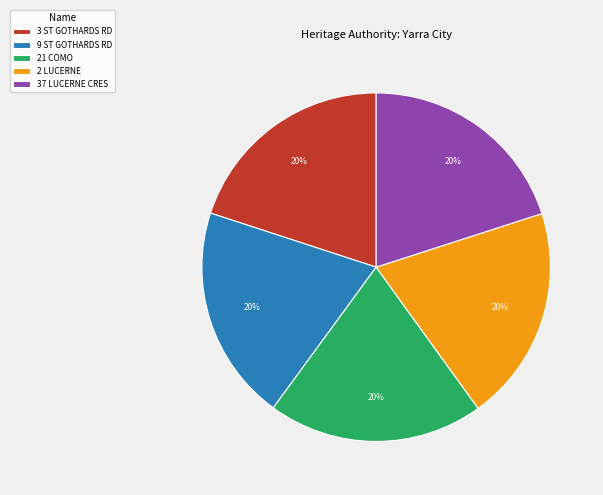

True or false: 37 LUCERNE CRES accounts for 8% of the total.

False